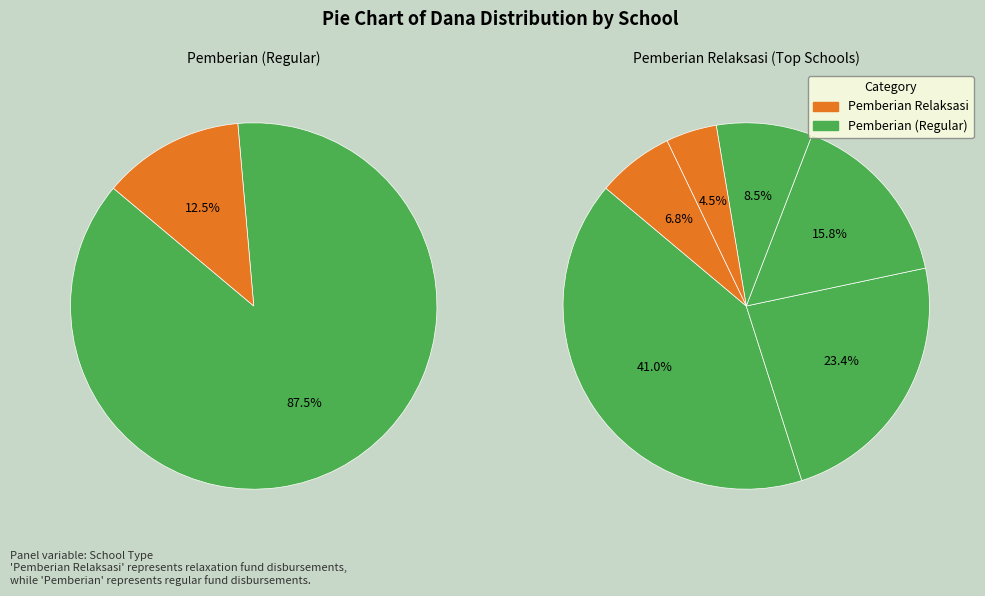

Does SLB BINA KASIH represent more than half of the total?

No